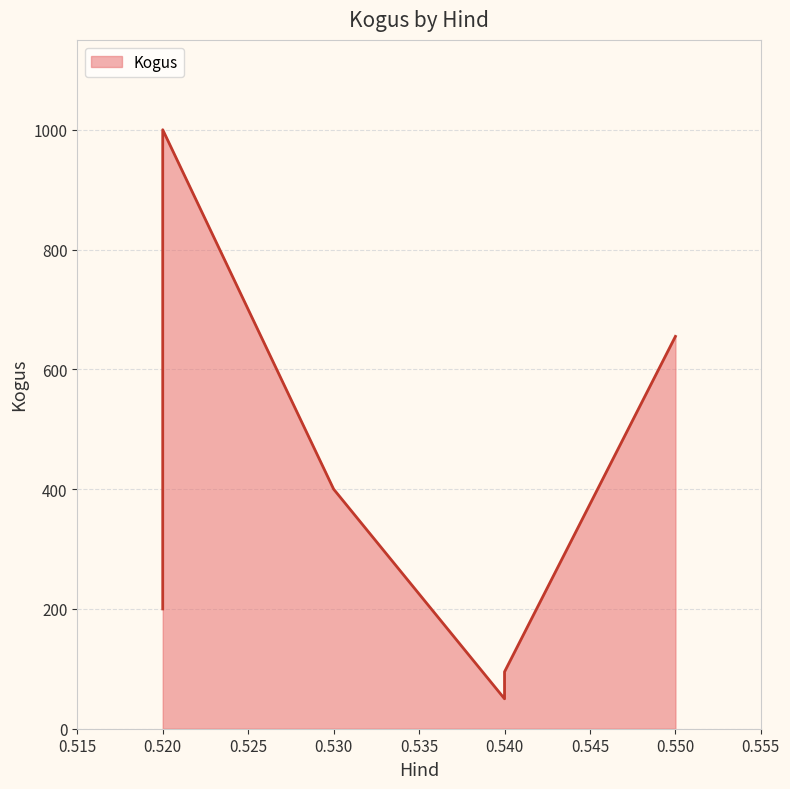

How many lines are shown in the chart?

1